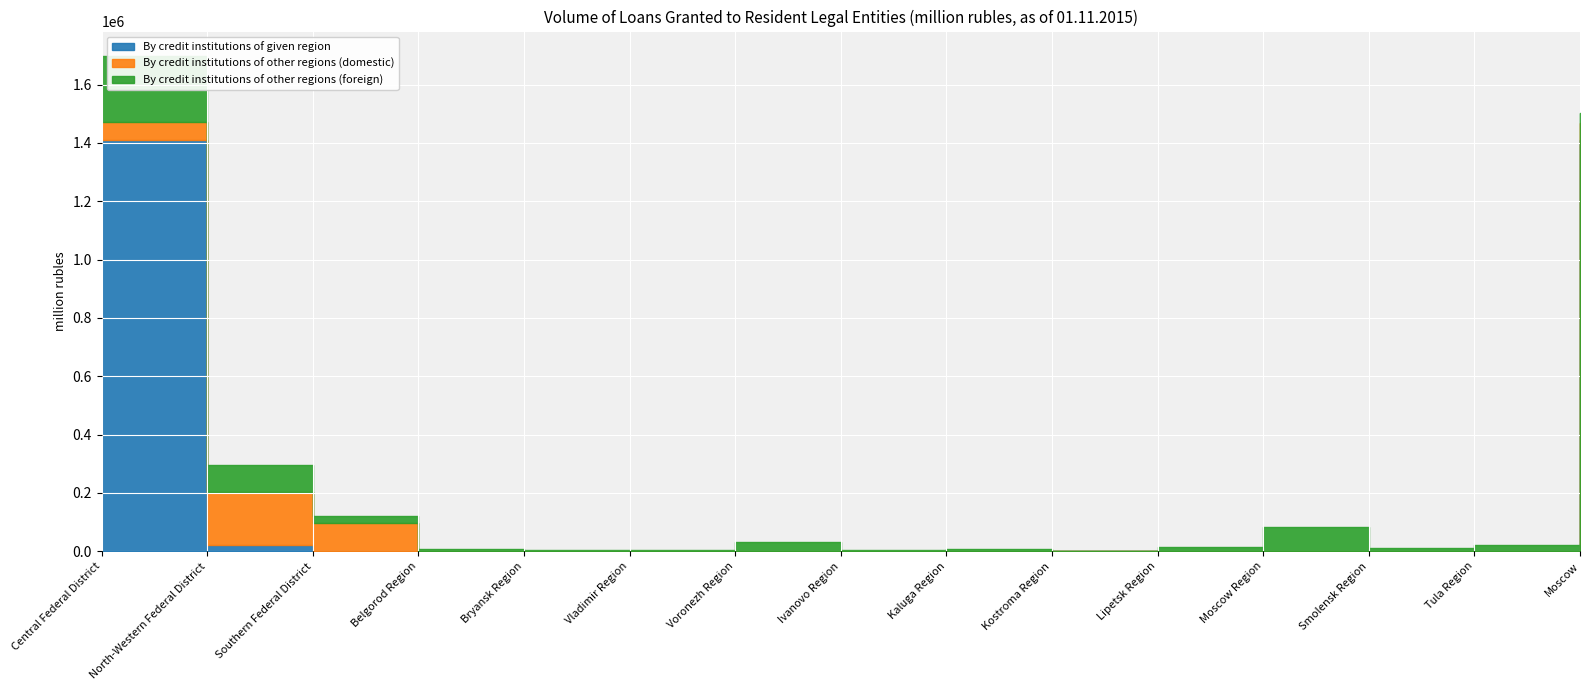

Reading right to left, extract all data points from this chart.

By credit institutions of given region: 1408391	0	0	181	1	0	0	0	0	0	0	0	1502	21933	1408722
By credit institutions of other regions (domestic): 60801	0	0	561	0	1	0	0	97	0	0	0	95678	180799	61461
By credit institutions of other regions (foreign): 33057	21219	10839	83209	12967	2125	6560	2557	30296	2717	3976	7542	24457	91623	226713